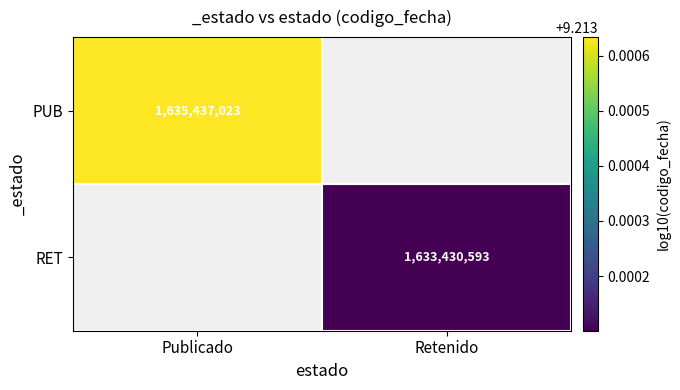

Count the number of categories in the chart.

2